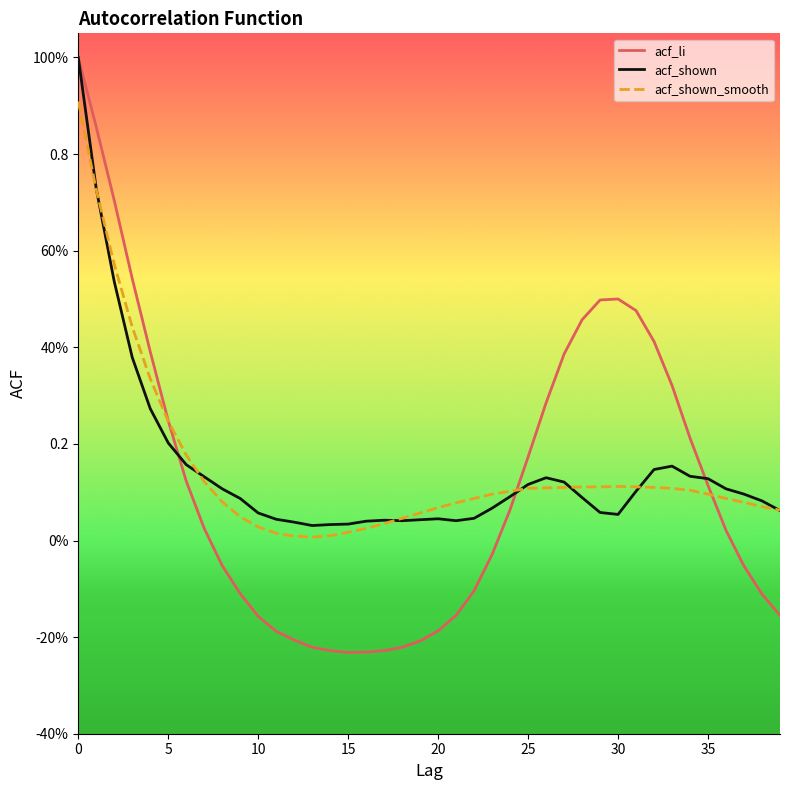

Reading right to left, extract all data points from this chart.

acf_li: -0.2	-0.1	-0.1	0.0	0.1	0.2	0.3	0.4	0.5	0.5	0.5	0.5	0.4	0.3	0.2	0.1	-0.0	-0.1	-0.2	-0.2	-0.2	-0.2	-0.2	-0.2	-0.2	-0.2	-0.2	-0.2	-0.2	-0.2	-0.1	-0.1	0.0	0.1	0.2	0.4	0.5	0.7	0.9	1.0
acf_shown: 0.1	0.1	0.1	0.1	0.1	0.1	0.2	0.1	0.1	0.1	0.1	0.1	0.1	0.1	0.1	0.1	0.1	0.0	0.0	0.0	0.0	0.0	0.0	0.0	0.0	0.0	0.0	0.0	0.0	0.1	0.1	0.1	0.1	0.2	0.2	0.3	0.4	0.5	0.7	1.0
acf_shown_smooth: 0.1	0.1	0.1	0.1	0.1	0.1	0.1	0.1	0.1	0.1	0.1	0.1	0.1	0.1	0.1	0.1	0.1	0.1	0.1	0.1	0.1	0.0	0.0	0.0	0.0	0.0	0.0	0.0	0.0	0.0	0.0	0.1	0.1	0.2	0.2	0.3	0.4	0.6	0.7	0.9